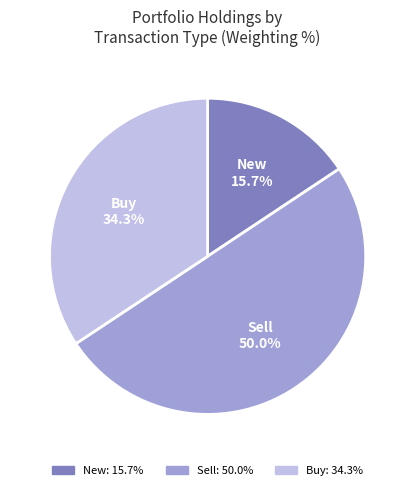

Which slice is the largest?

Sell